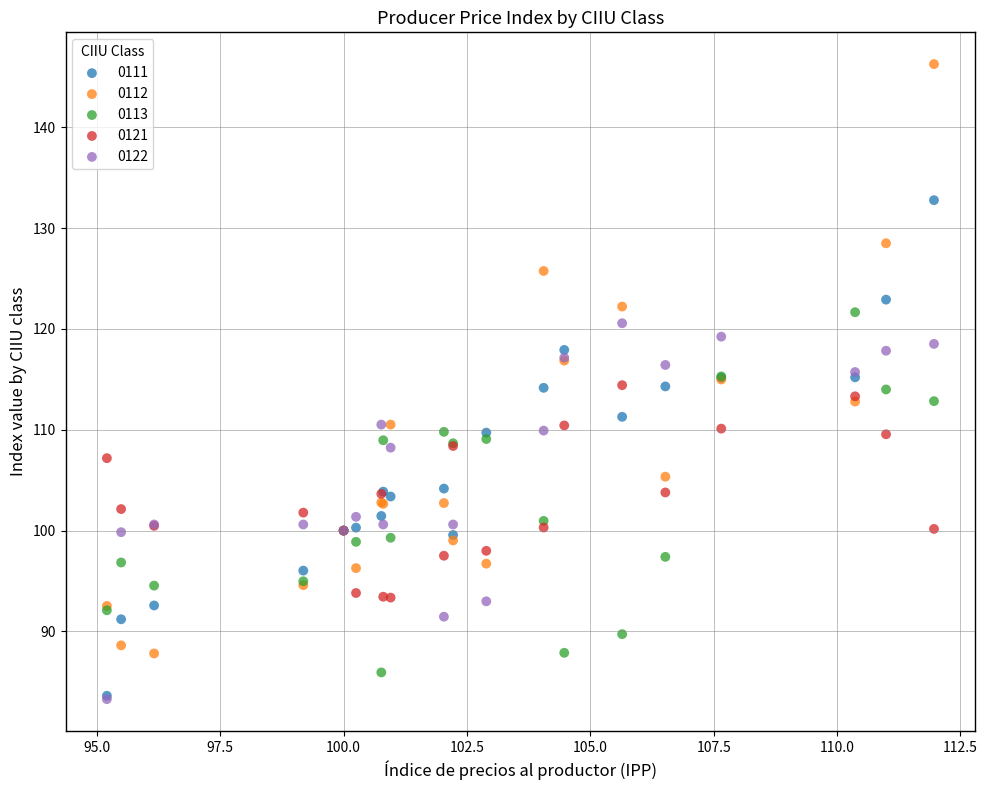

Which series has the widest spread of Y values?

0112